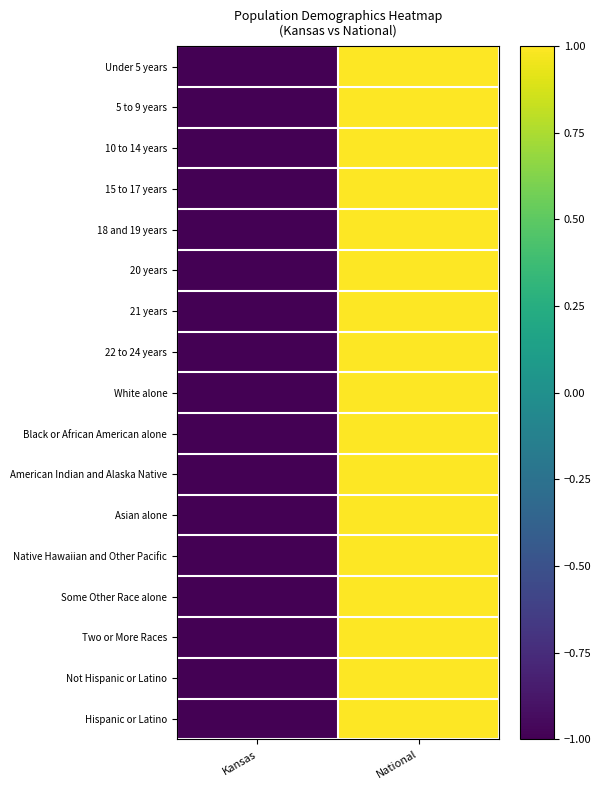

Reading right to left, transcribe all the data shown in this chart.

Under 5 years: National=1	Kansas=-1
5 to 9 years: National=1	Kansas=-1
10 to 14 years: National=1	Kansas=-1
15 to 17 years: National=1	Kansas=-1
18 and 19 years: National=1	Kansas=-1
20 years: National=1	Kansas=-1
21 years: National=1	Kansas=-1
22 to 24 years: National=1	Kansas=-1
White alone: National=1	Kansas=-1
Black or African American alone: National=1	Kansas=-1
American Indian and Alaska Native: National=1	Kansas=-1
Asian alone: National=1	Kansas=-1
Native Hawaiian and Other Pacific: National=1	Kansas=-1
Some Other Race alone: National=1	Kansas=-1
Two or More Races: National=1	Kansas=-1
Not Hispanic or Latino: National=1	Kansas=-1
Hispanic or Latino: National=1	Kansas=-1